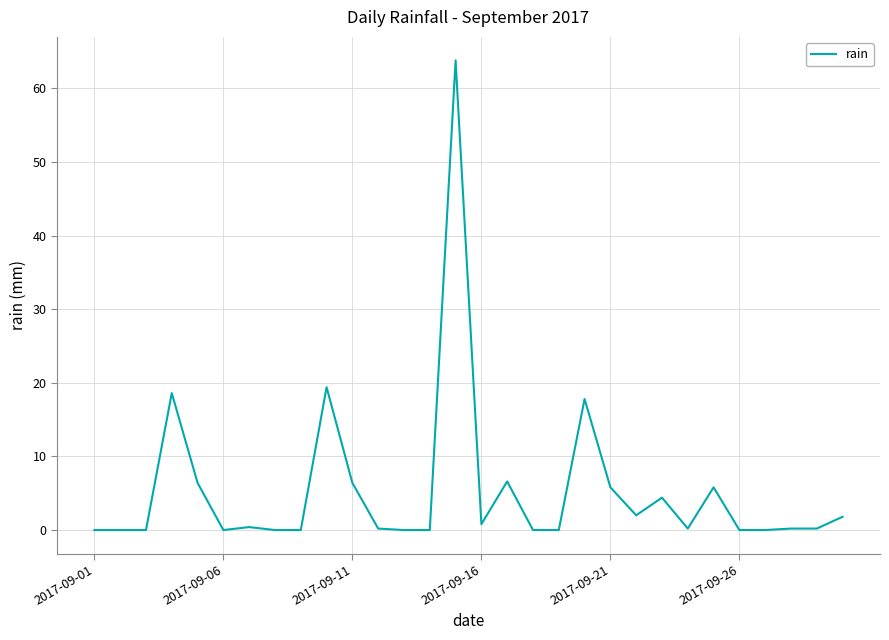

What is the maximum value shown in the chart?

63.8